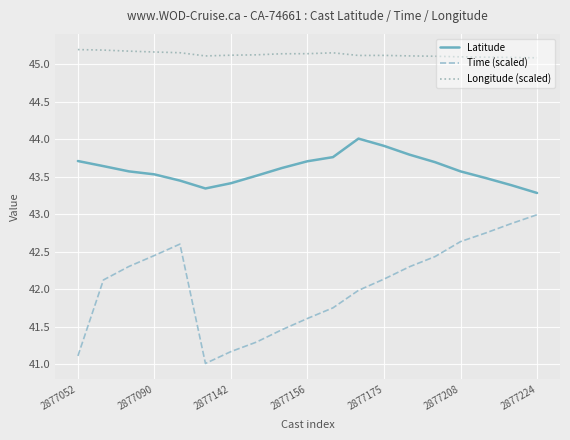

What is the sum of all Latitude values?

828.4